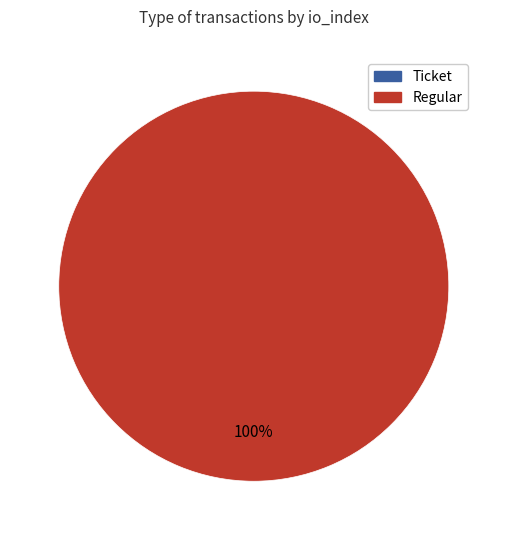

Does Regular (io_index=13) represent more than half of the total?

Yes